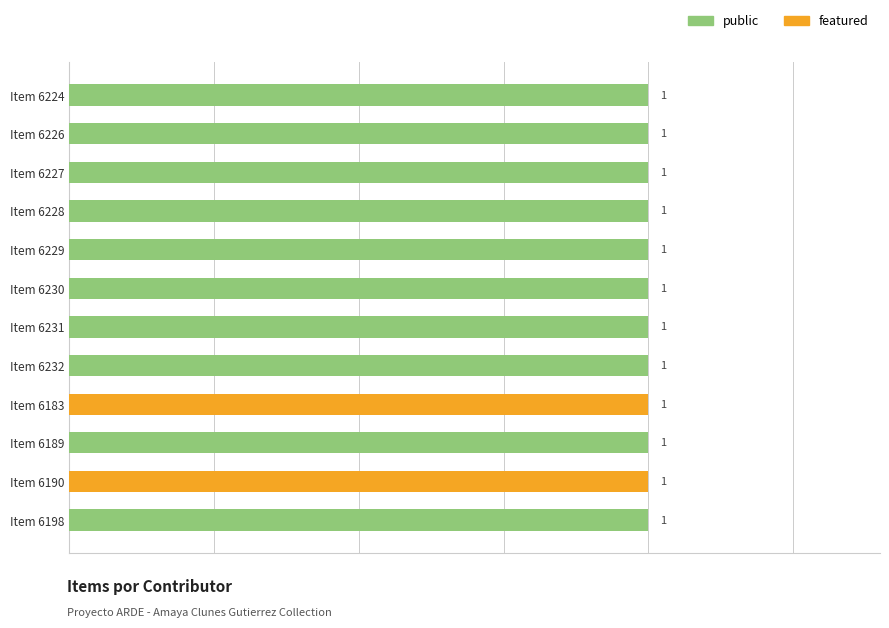

What is the greatest value displayed?

1.0